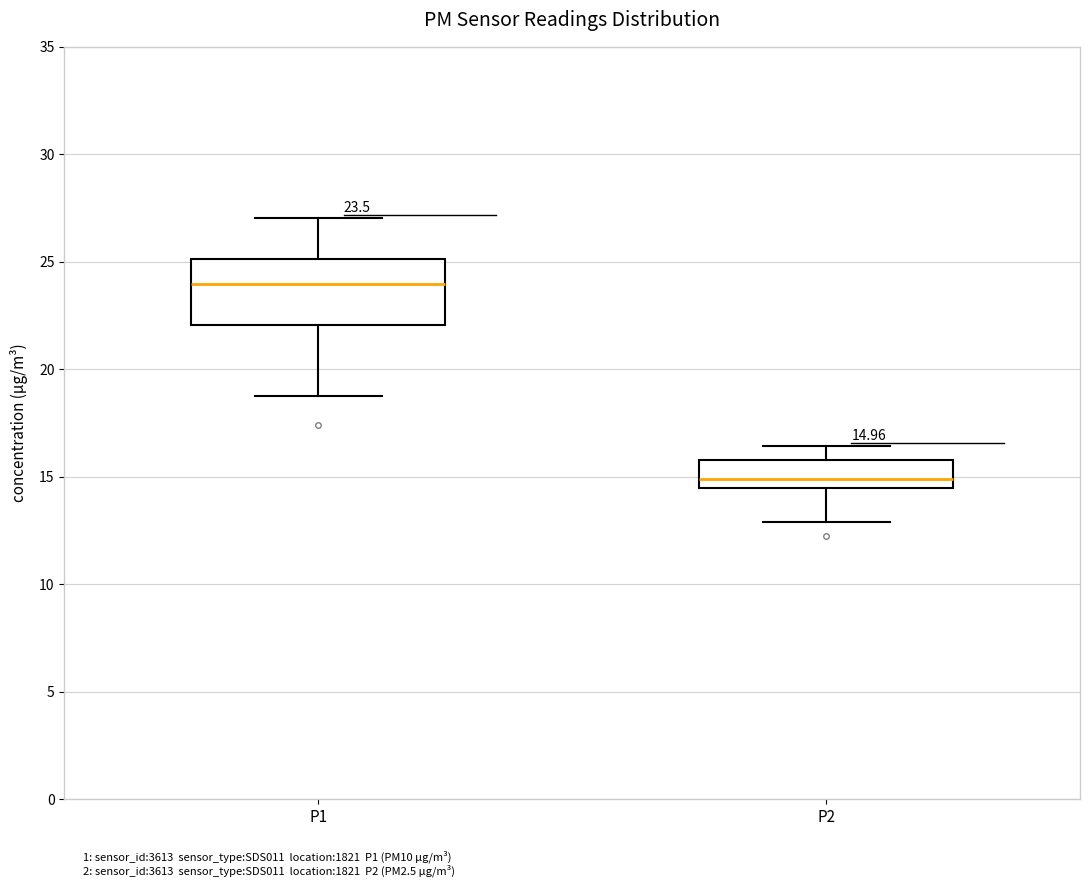

Which box's median line is the lowest?

P2